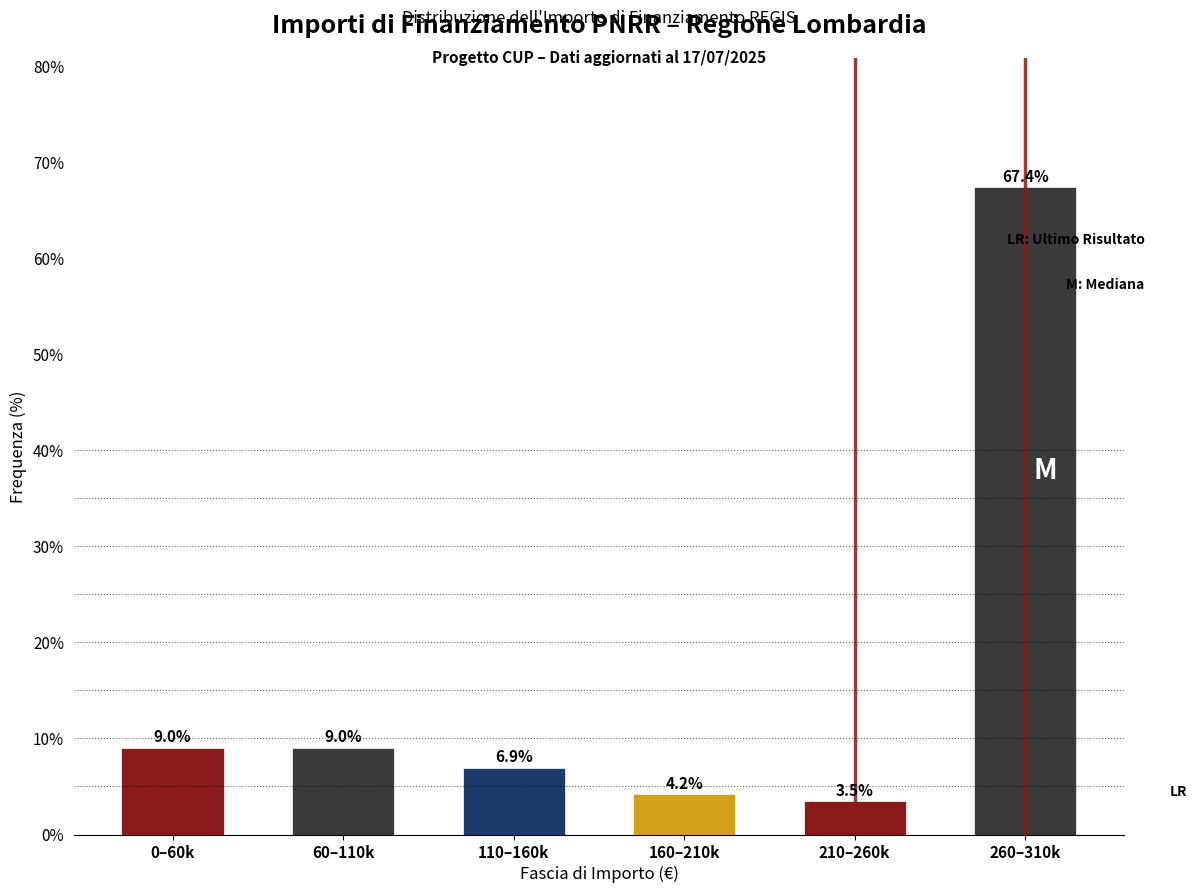

Reading right to left, extract all data points from this chart.

67.4	3.5	4.2	6.9	9.0	9.0